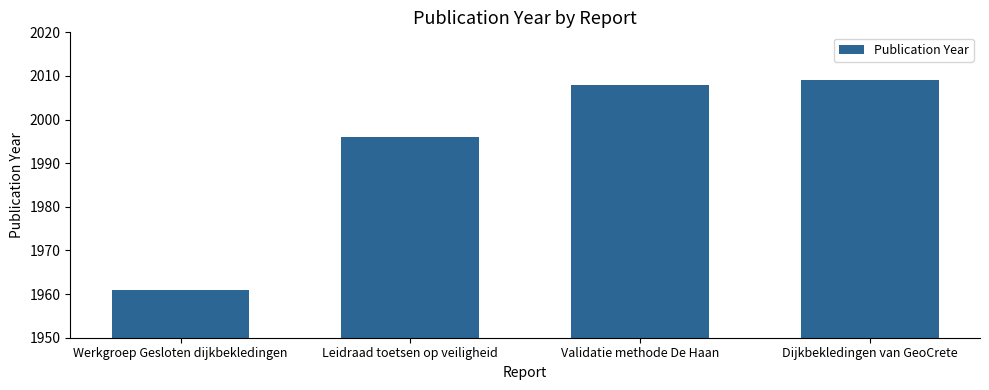

What is the value of the 3rd bar from the left?

2008